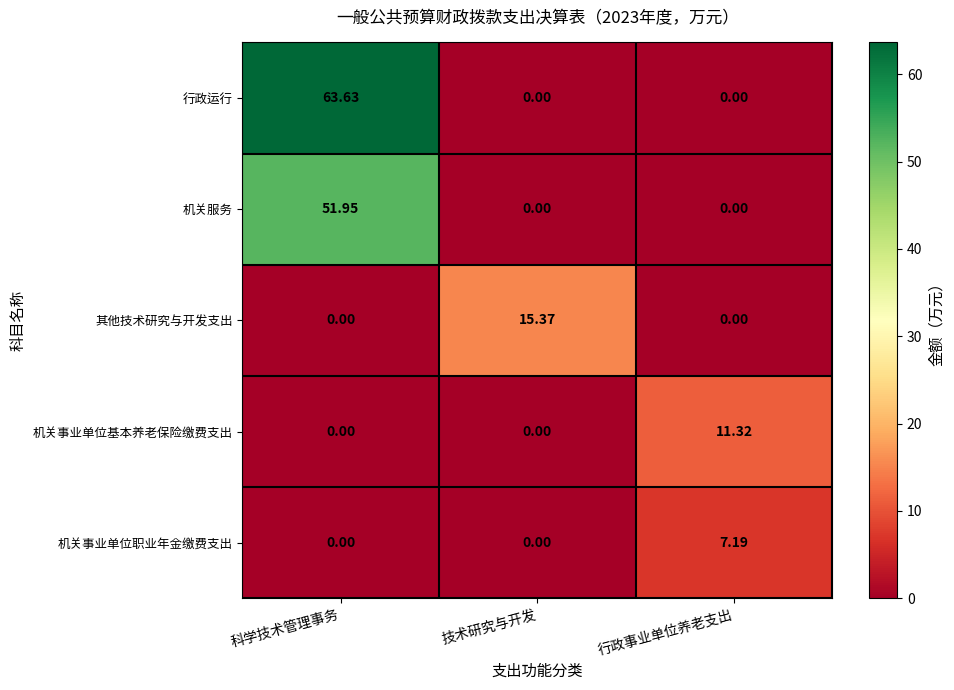

List the series in order of their peak value, highest first.

行政运行, 机关服务, 其他技术研究与开发支出, 机关事业单位基本养老保险缴费支出, 机关事业单位职业年金缴费支出